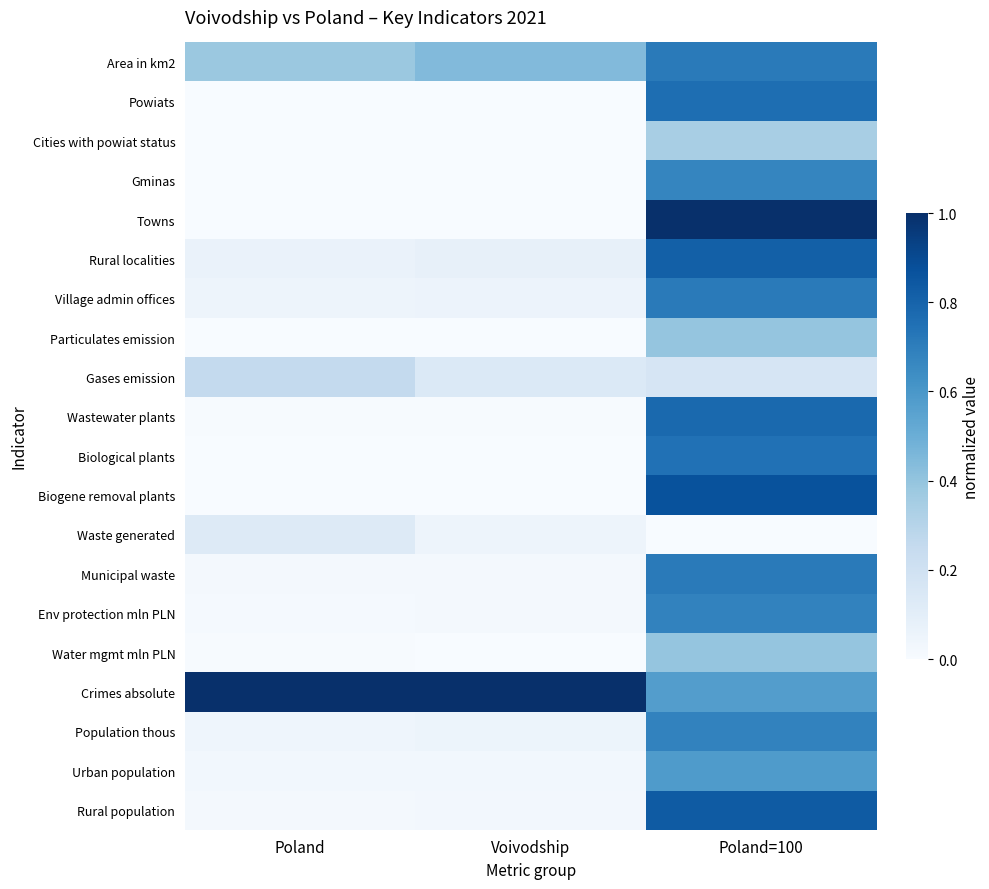

Which series has the widest spread of values?

Towns